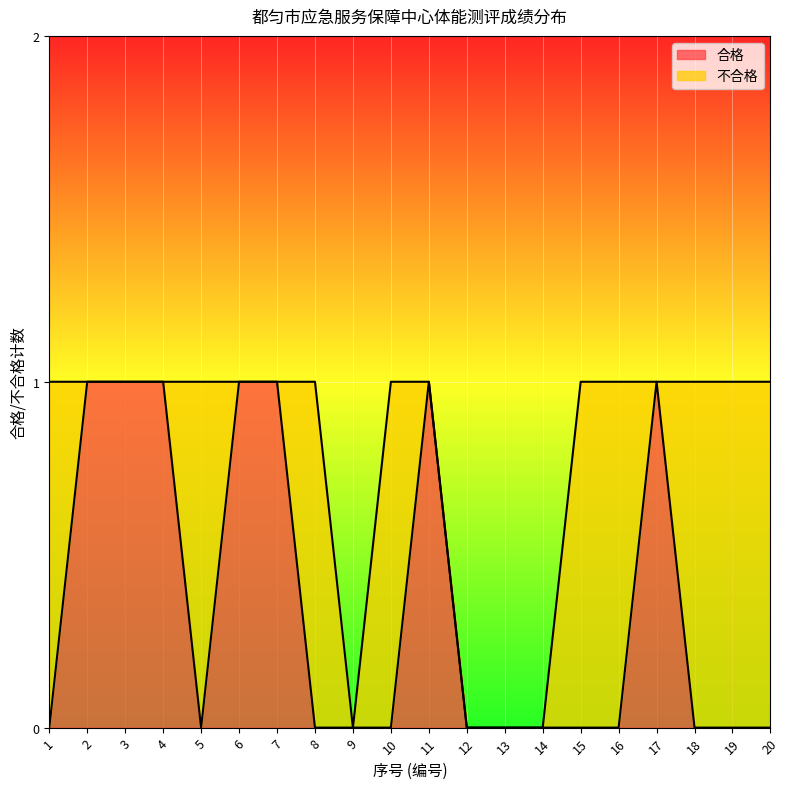

What is the change in value from 1 to 4?

+1